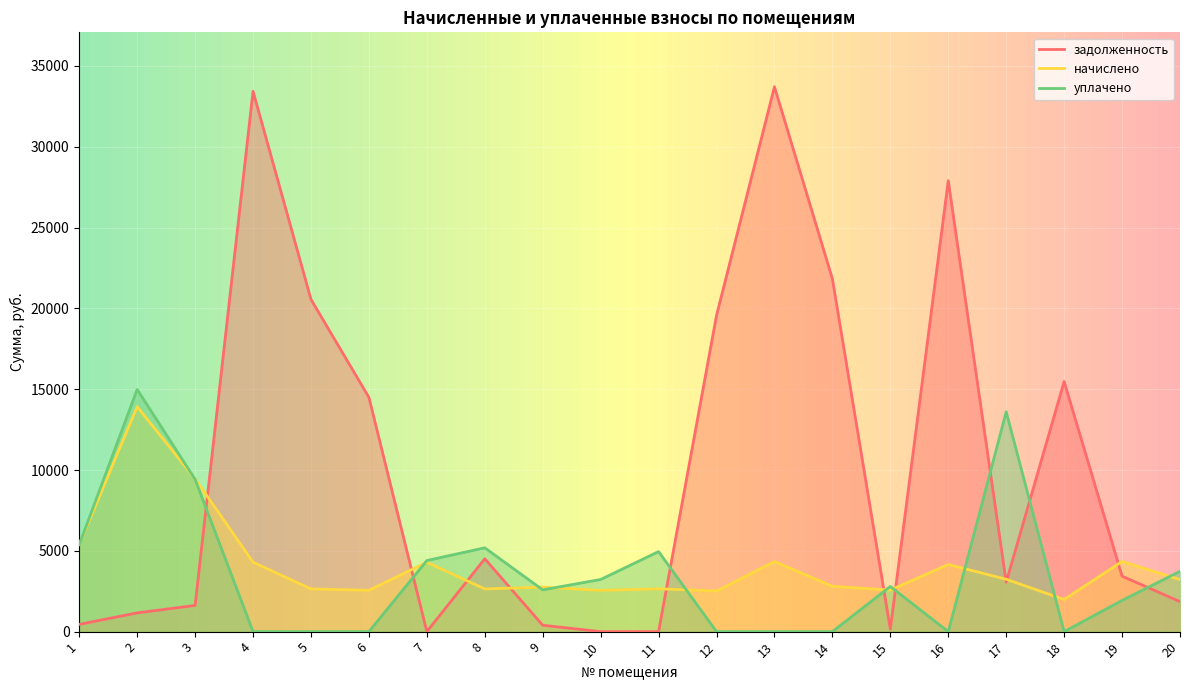

At 17, list the series in order from largest to smallest.

уплачено, начислено, задолженность